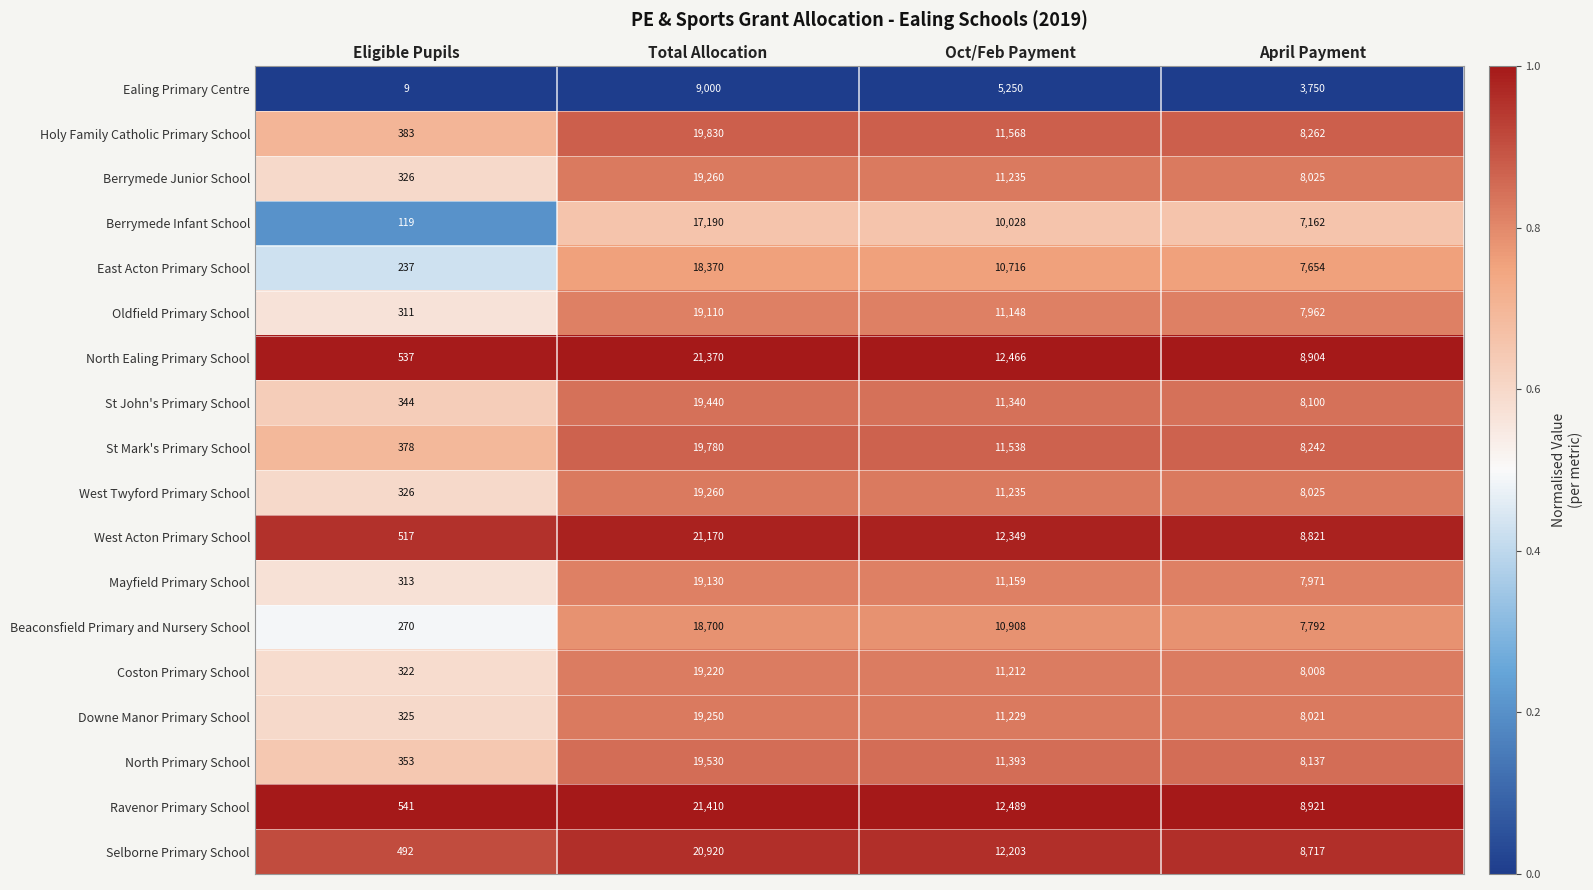

At which label does West Acton Primary School reach its peak?

Total Allocation